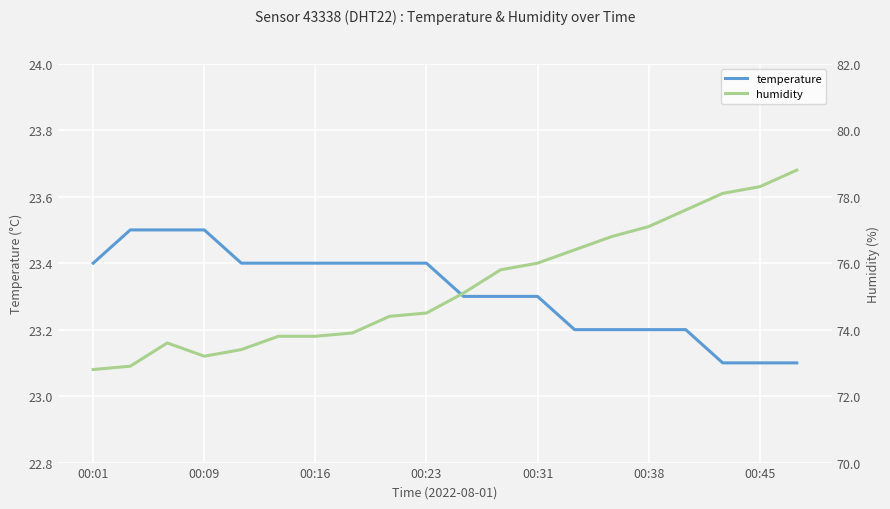

True or false: temperature has a value of 23.4 at 7.

True